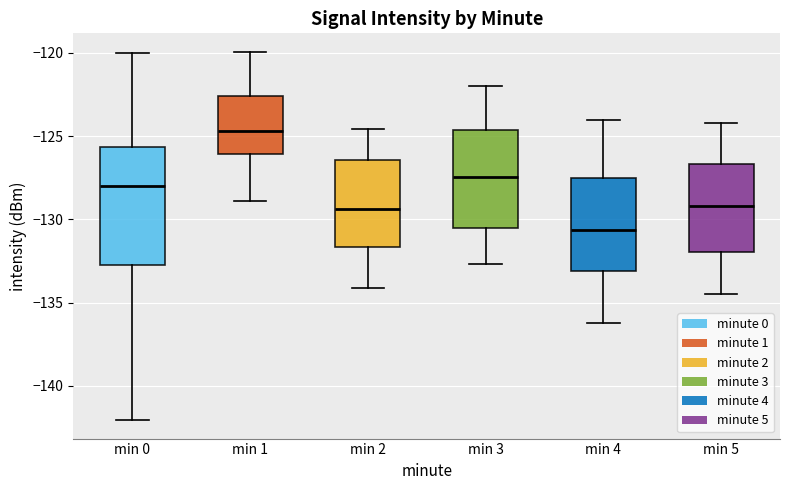

Where is the upper edge of the box for min 0 on the y-axis? The values are not printed on the chart, so give them approximately, as read against the axis.

-125.5